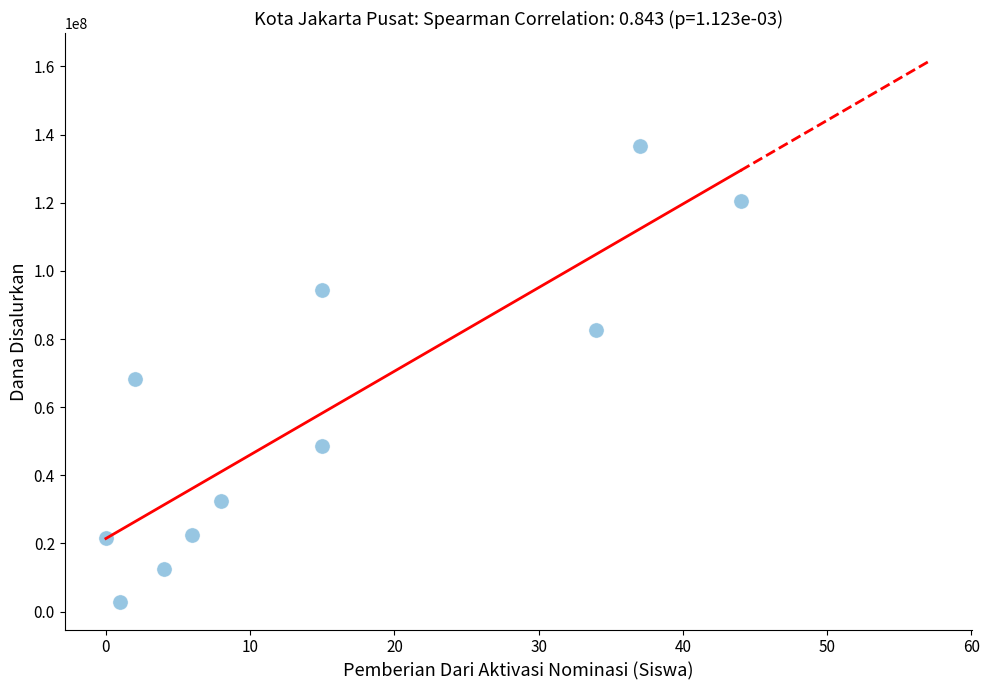

What is the average X value?

15